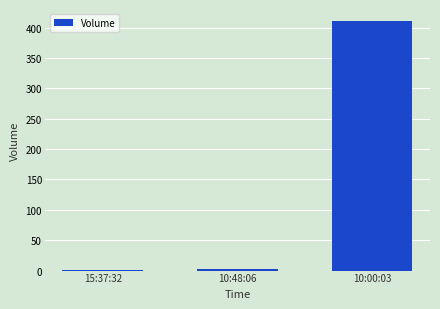

What is the sum of the values at 10:48:06 and 10:00:03?

412